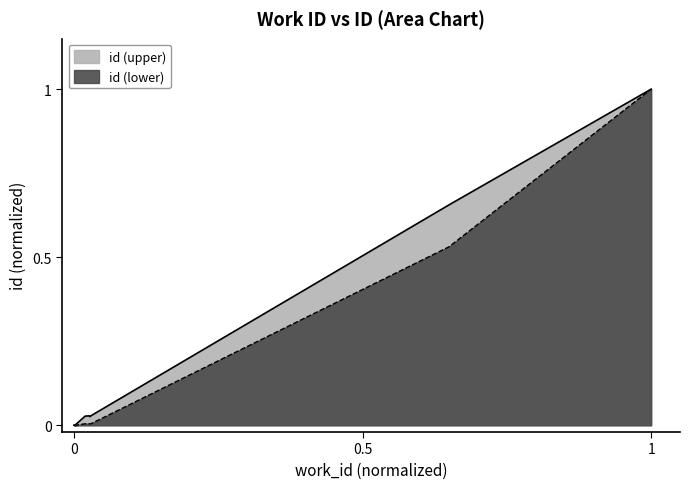

List the series in order of their peak value, highest first.

work_id, id